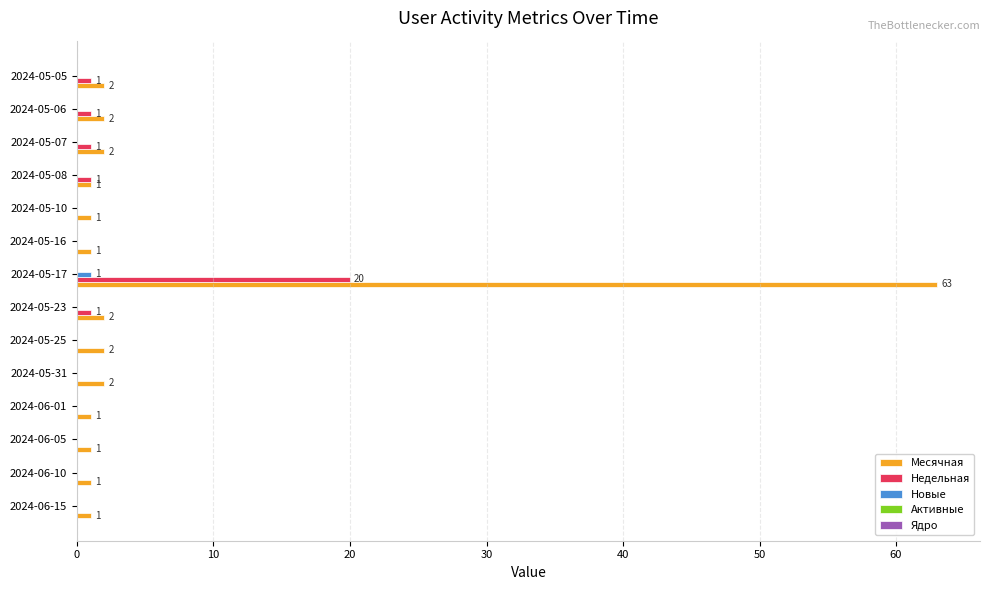

Which series has the largest range (max minus min)?

Месячная